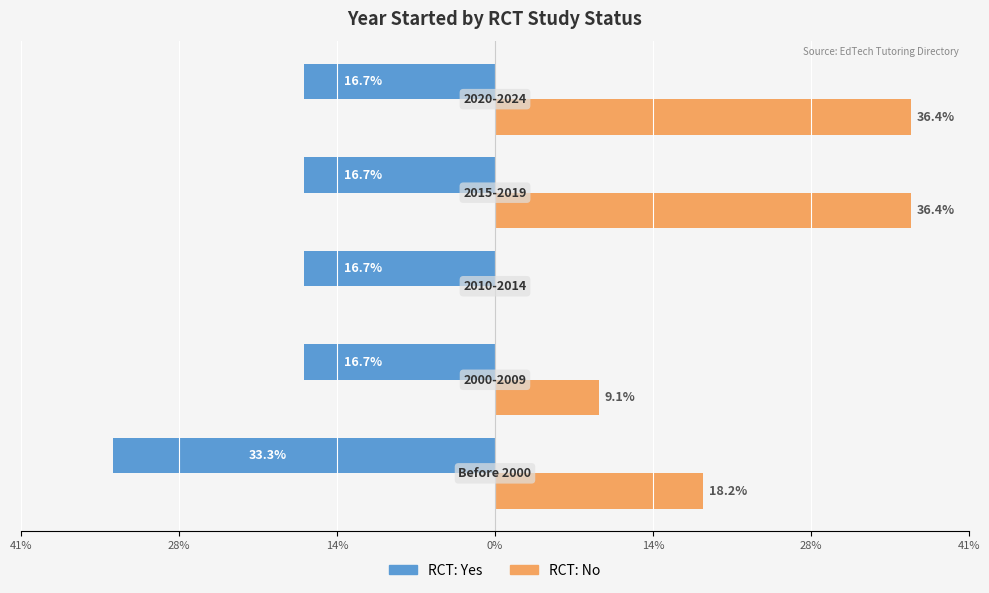

What are all the series names shown in the legend?

RCT: Yes, RCT: No